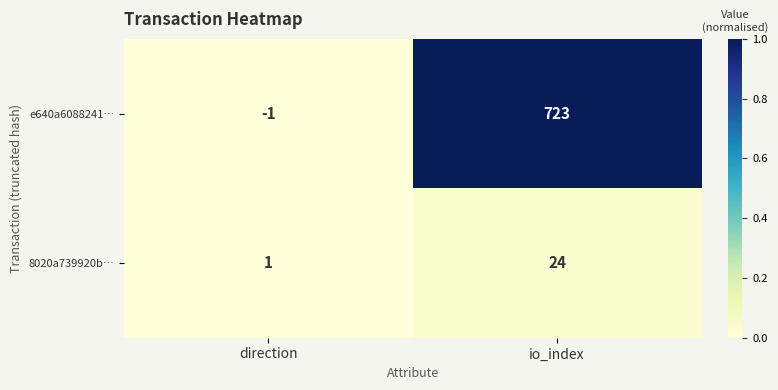

The 8020a739920b… series shows 0 at direction. True or false?

False